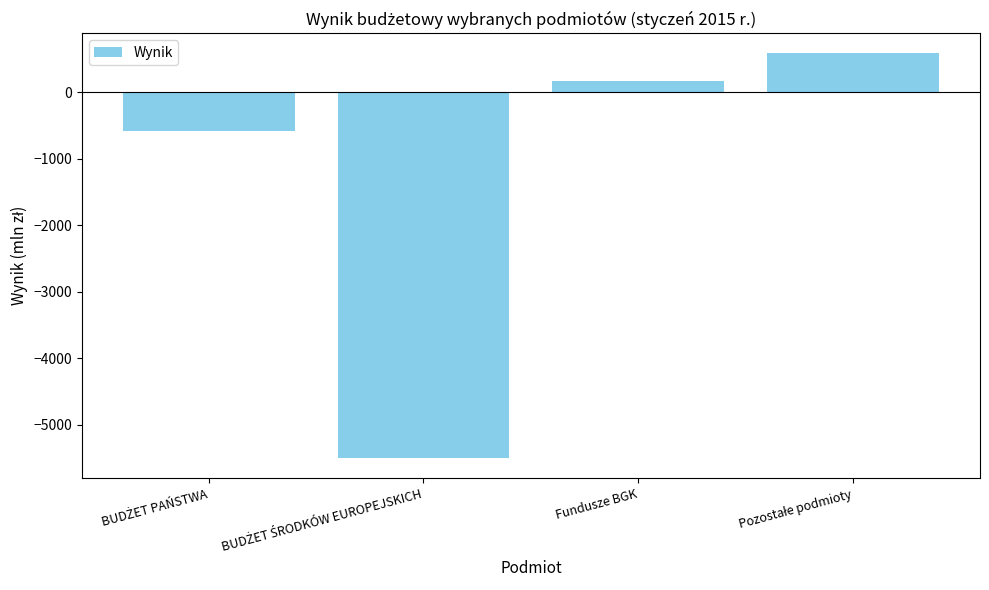

What is the smallest value displayed?

-5499